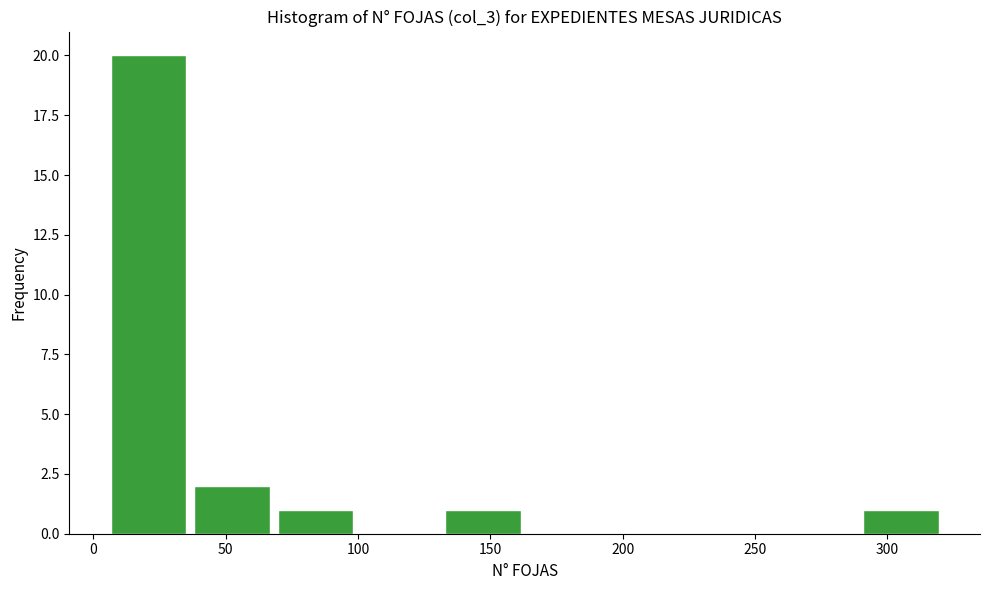

What is the height of the bar covering 35 to 70 on the x-axis? Neither the bar edges nor the heights are printed on the chart, so give them approximately, as read against the axes.

2